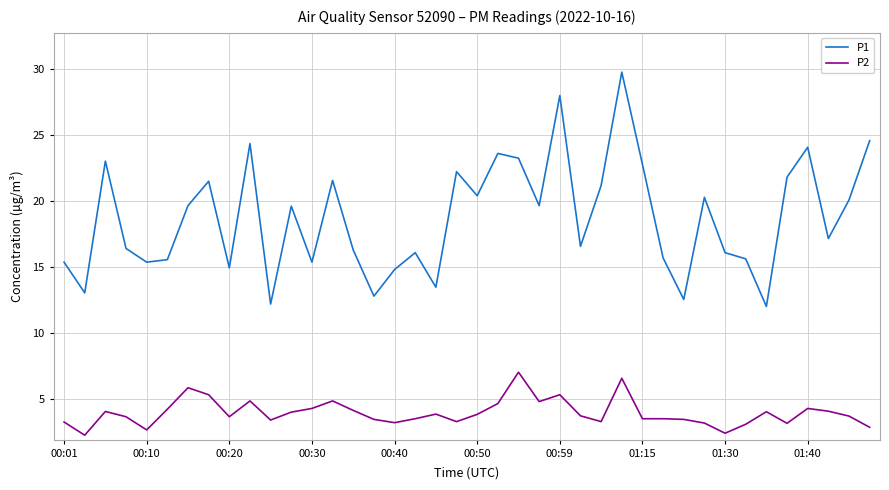

List the series in order of their overall mean, lowest first.

P2, P1